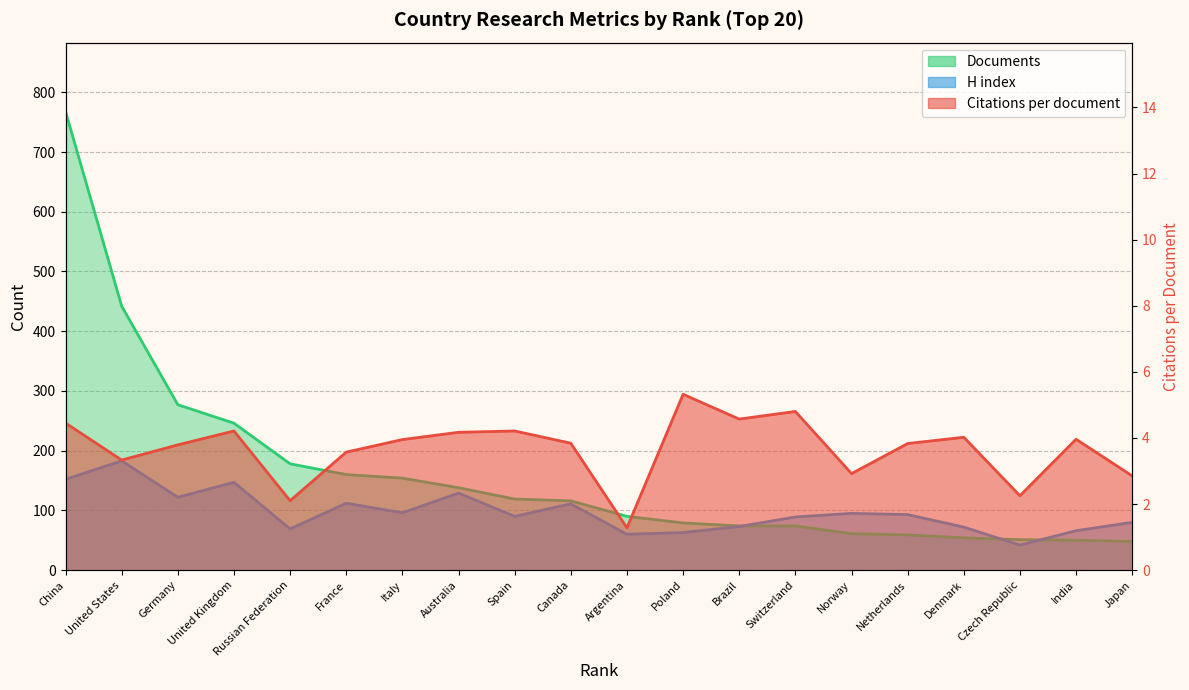

The H index series shows 60.0 at Argentina. True or false?

True